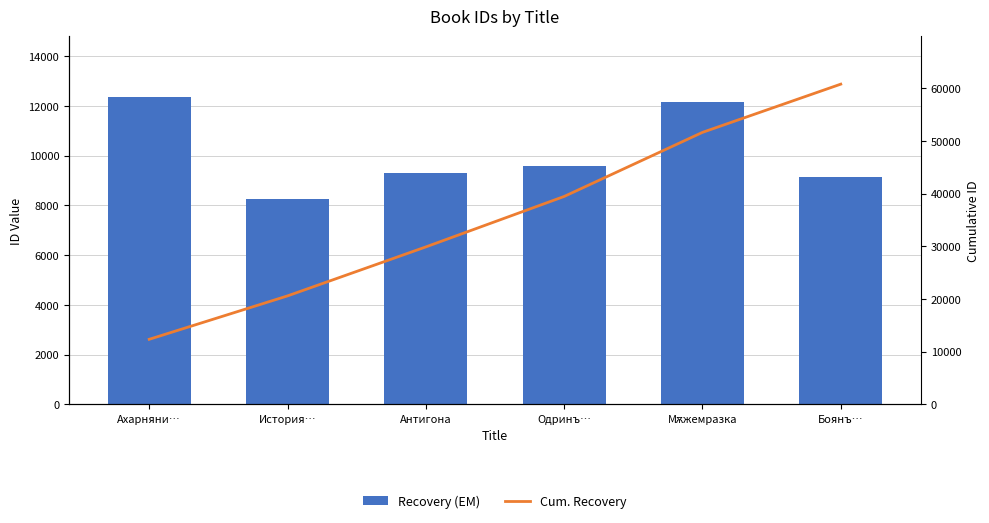

At which category does the chart reach its minimum across all series?

История…